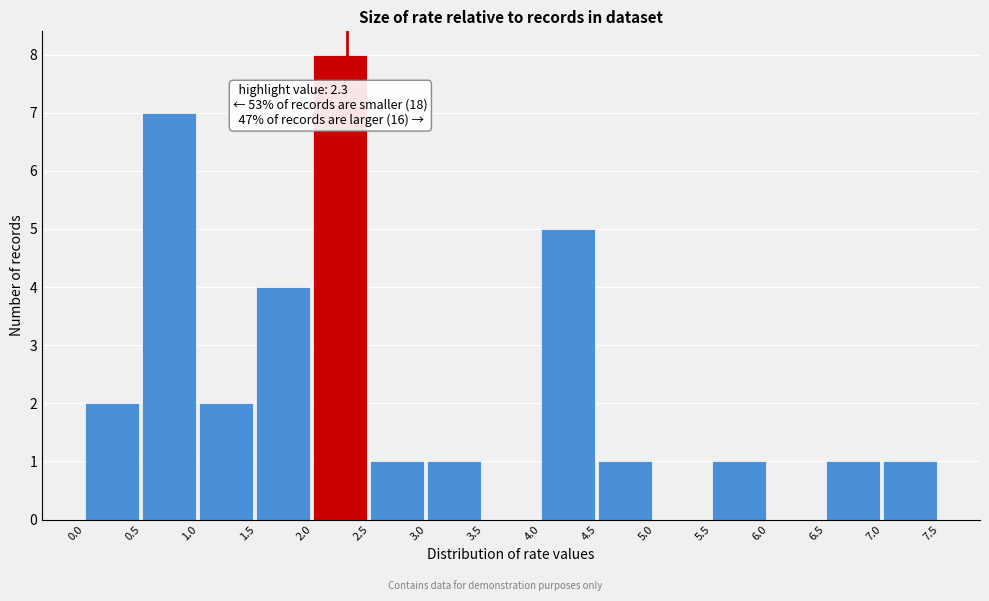

Which range on the x-axis has the tallest bar?

2.0 to 2.5